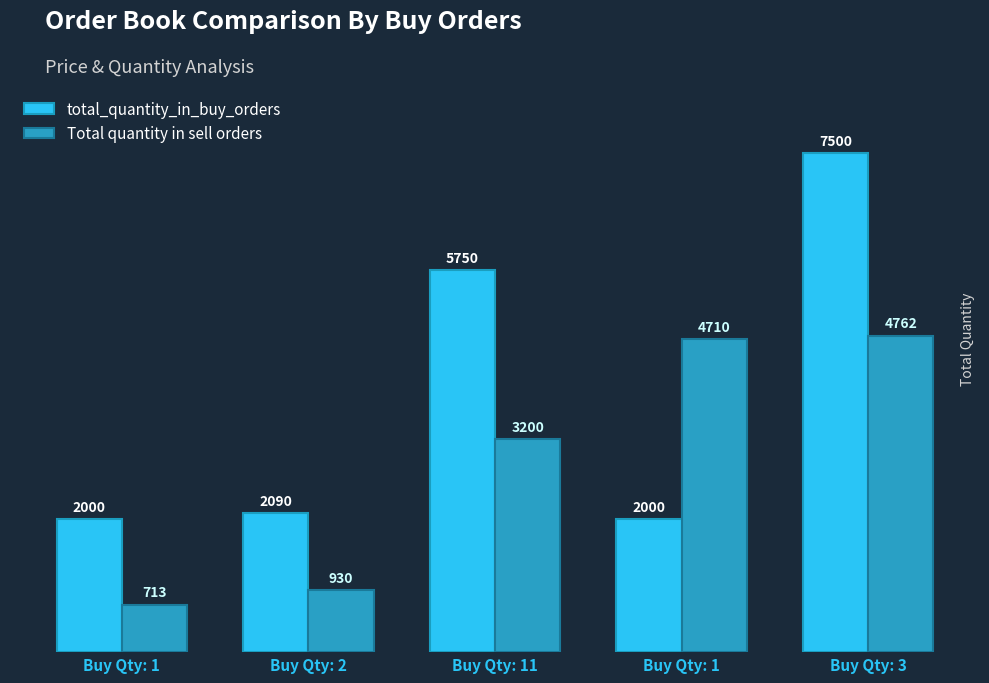

Rank the categories by total_quantity_in_buy_orders value from lowest to highest.

Buy Qty: 1, Buy Qty: 1, Buy Qty: 2, Buy Qty: 11, Buy Qty: 3